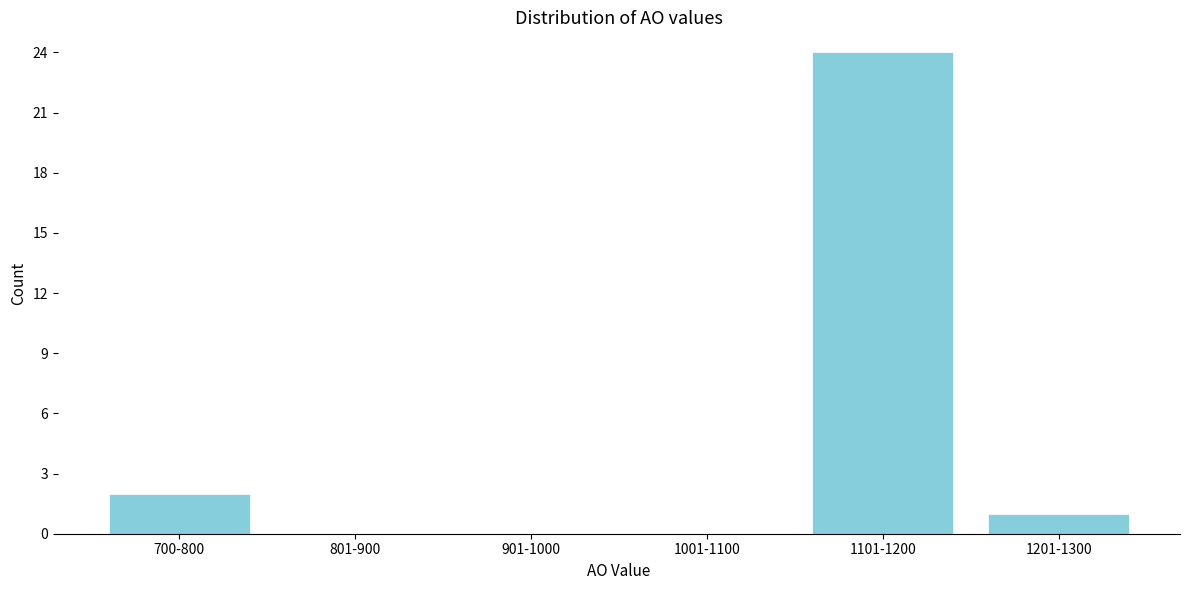

Reading left to right, list all the values displayed in this chart.

700-800=2	801-900=0	901-1000=0	1001-1100=0	1101-1200=24	1201-1300=1